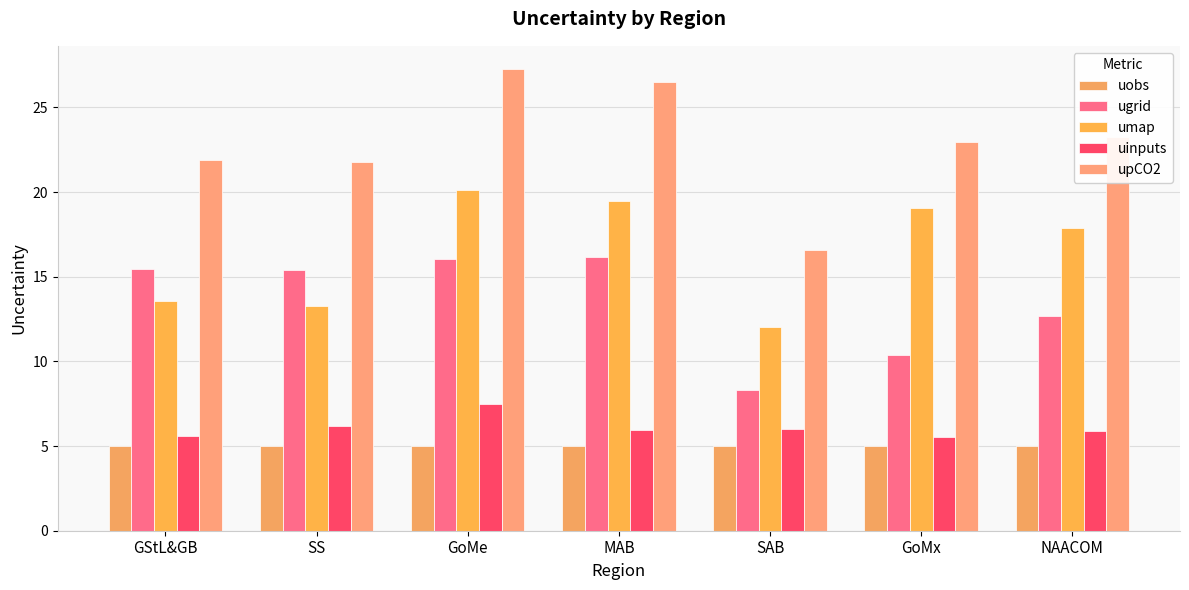

Are the bars horizontal?

No